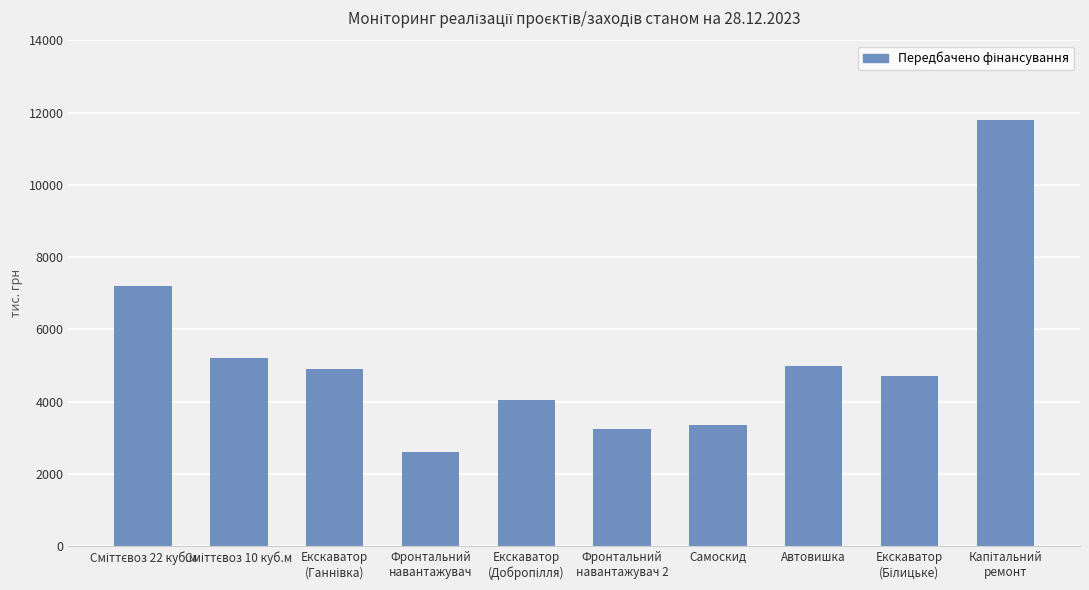

What value does the data have at Самоскид?

3348.0